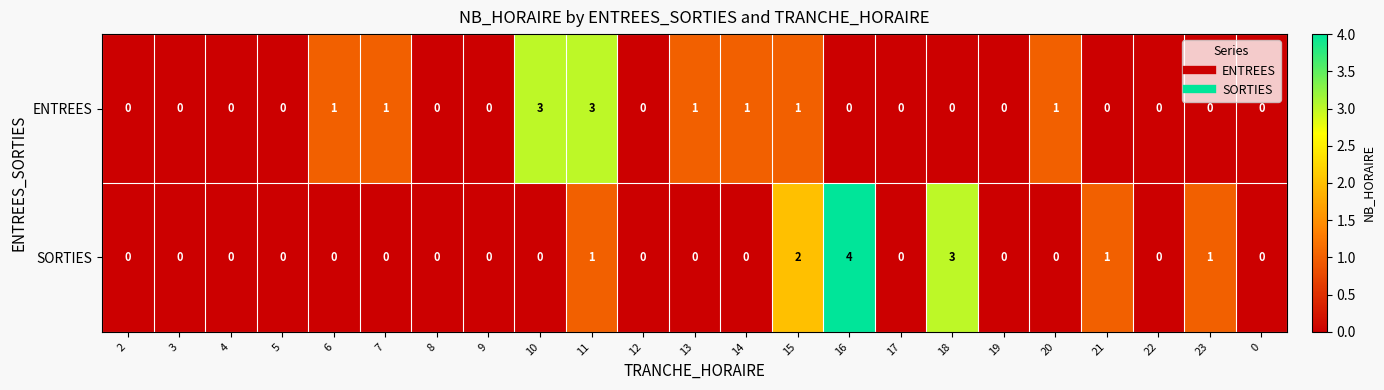

What is the sum of all SORTIES values?

12